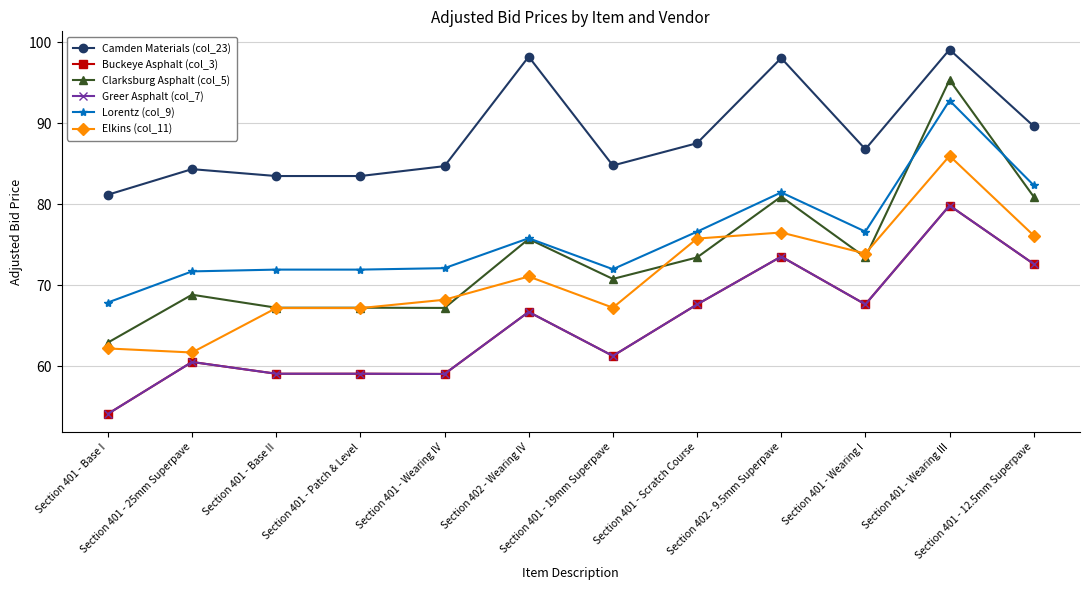

Is it true that Lorentz (col_9) equals 102.3 at Section 401 - 25mm Superpave?

False